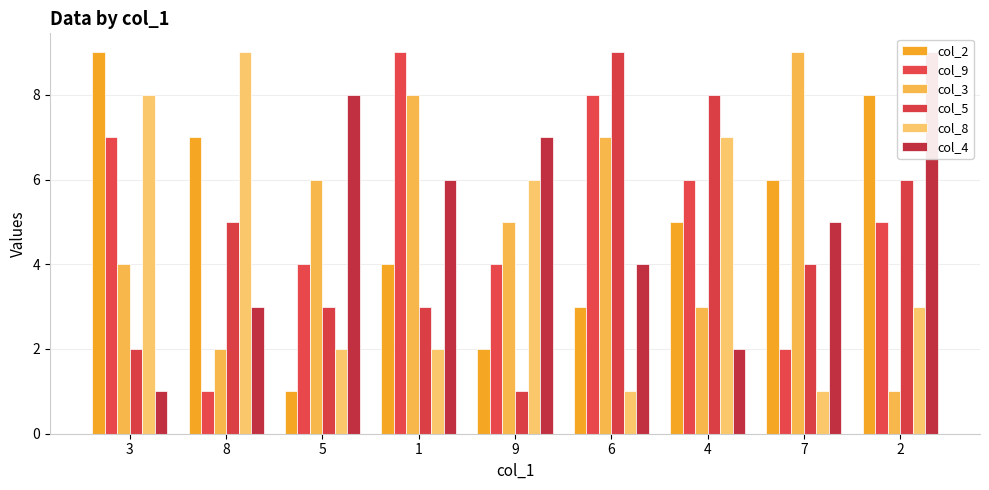

What value does the col_9 series have at 2?

5